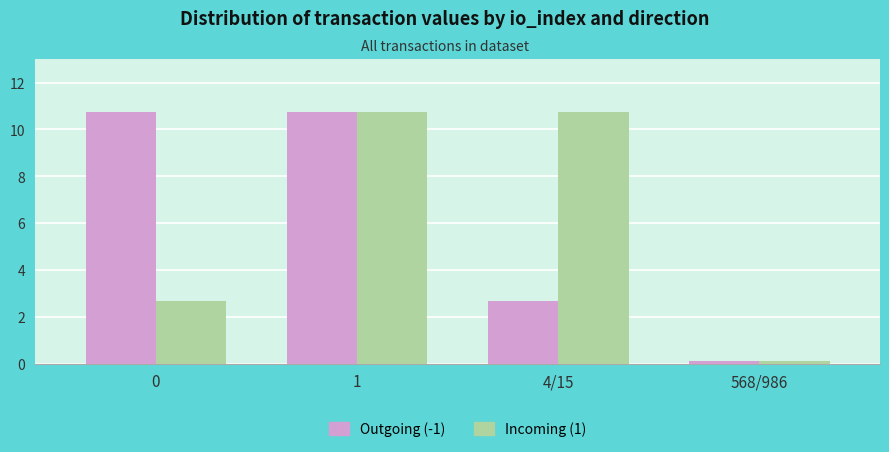

Reading right to left, list all the values displayed in this chart.

Outgoing (-1): 0.1	2.7	10.7	10.7
Incoming (1): 0.1	10.7	10.7	2.7